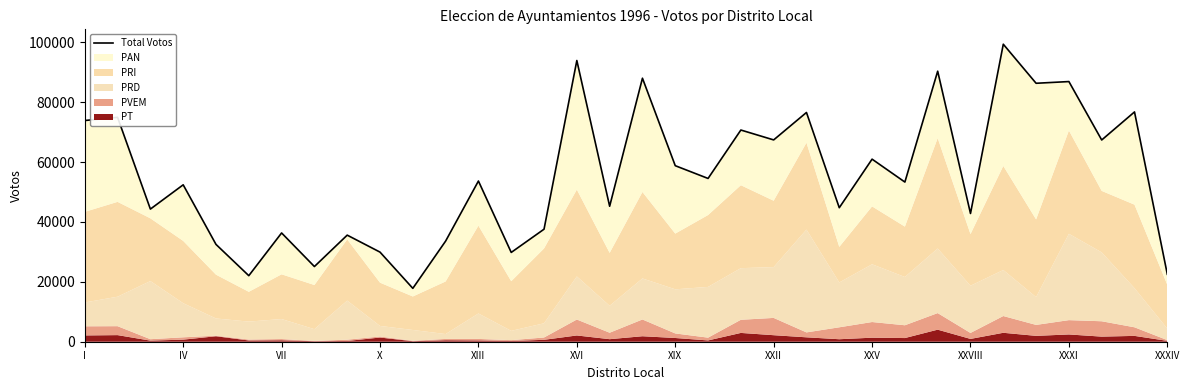

Which has a higher value, 29 or 14?

29